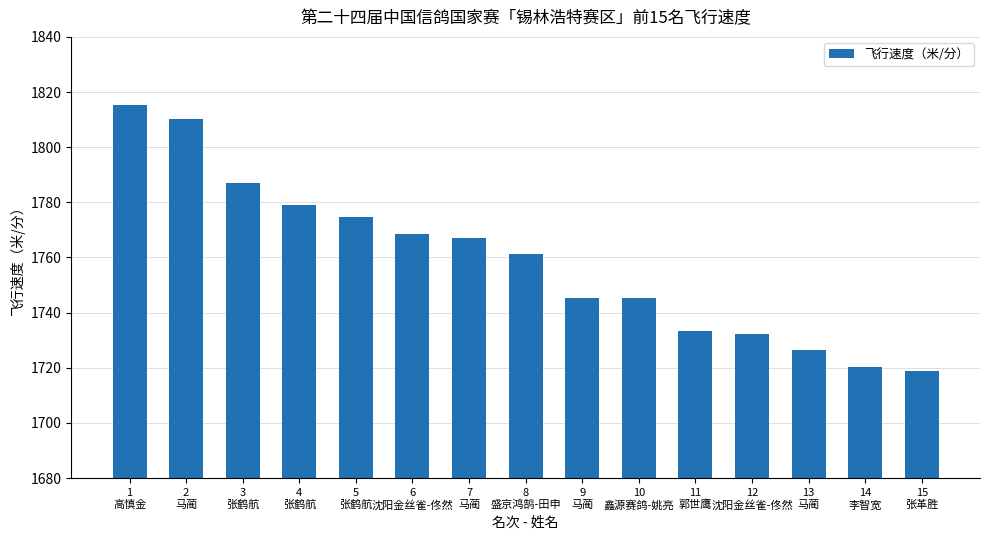

What is the difference between the second highest and second lowest values?

89.6